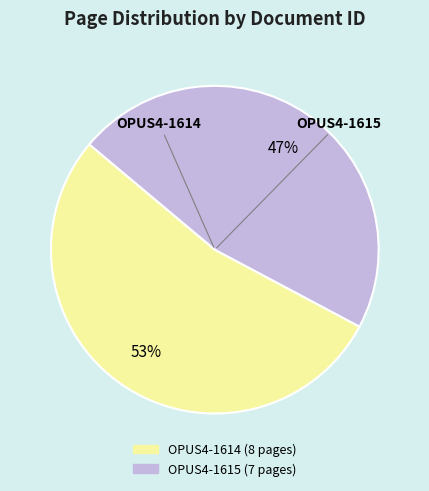

Is the sum of OPUS4-1614 and OPUS4-1615 greater than half?

Yes